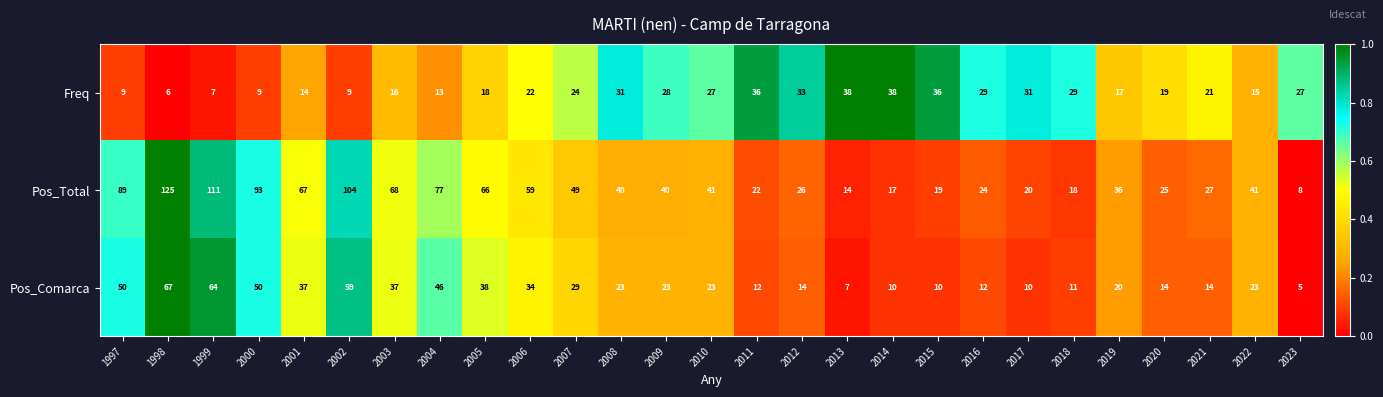

What is the highest value of the Freq series?

38